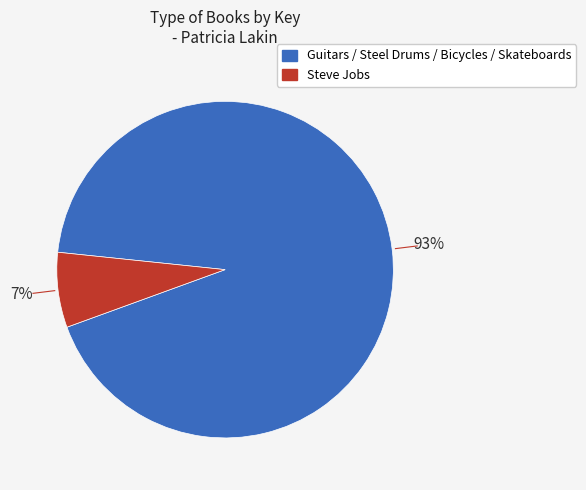

To the nearest percent, what is the difference between the largest and smallest slice percentages?

86%